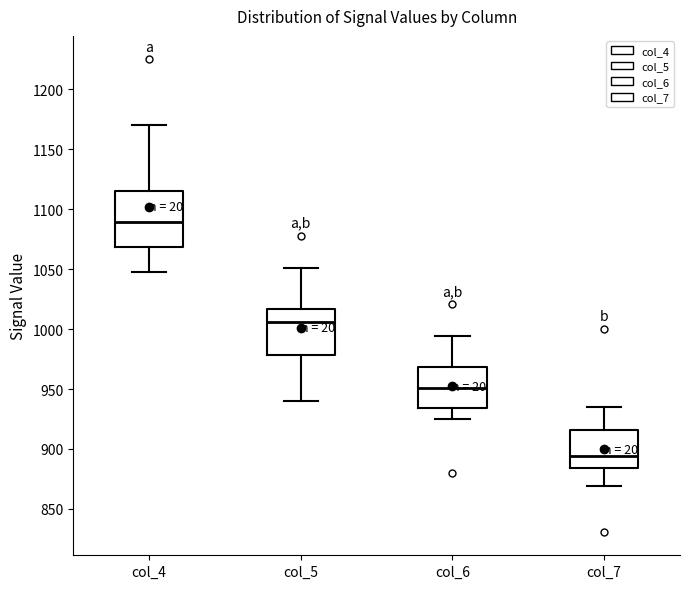

Comparing the boxes themselves (not the whiskers), which one is the tallest?

col_4